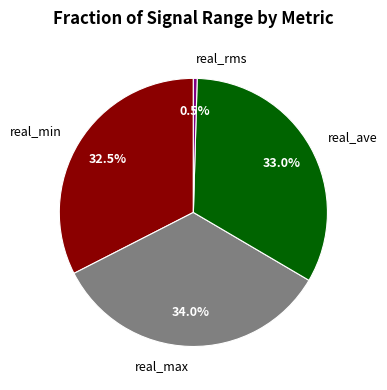

Does any single category account for the majority?

No